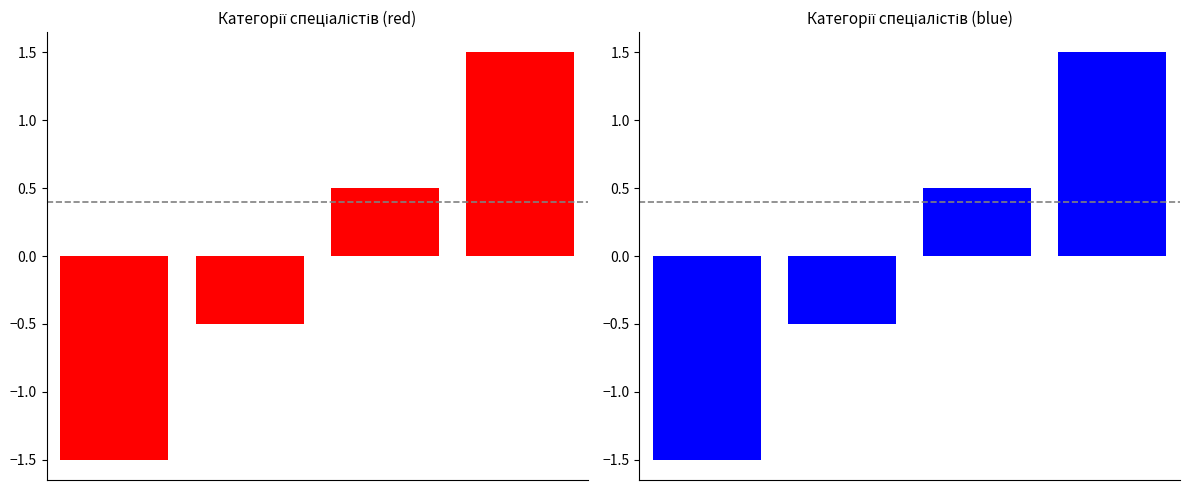

What is the ratio of the value at 2 to the value at 3?

0.3